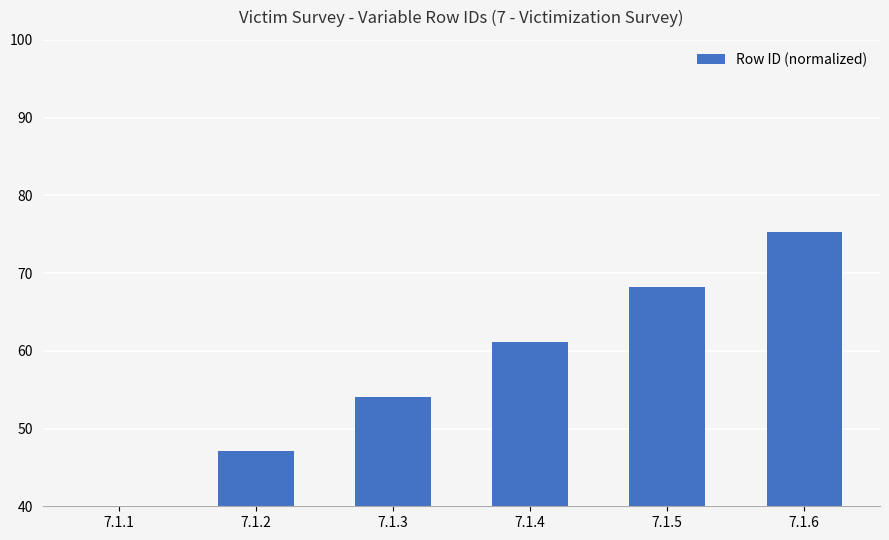

List the labels in order of value, largest first.

7.1.6, 7.1.5, 7.1.4, 7.1.3, 7.1.2, 7.1.1